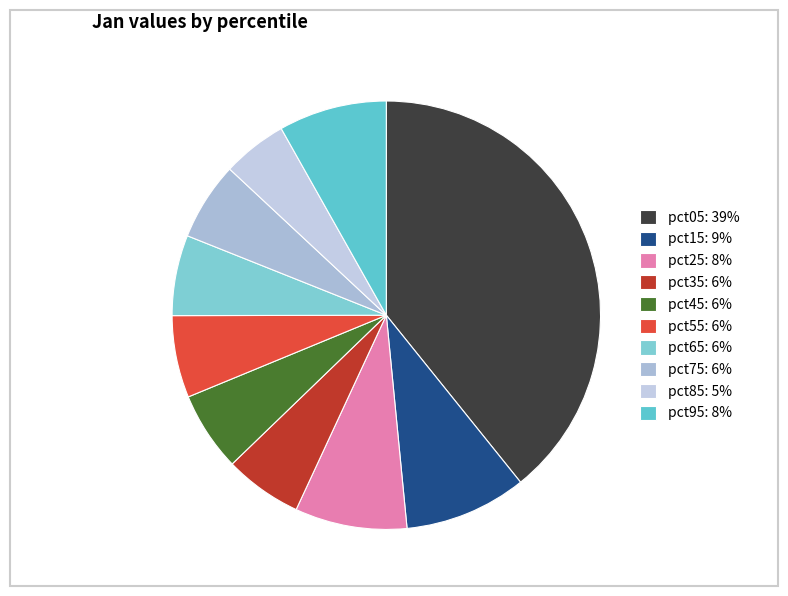

The pct75 slice represents 6% of the pie. True or false?

True